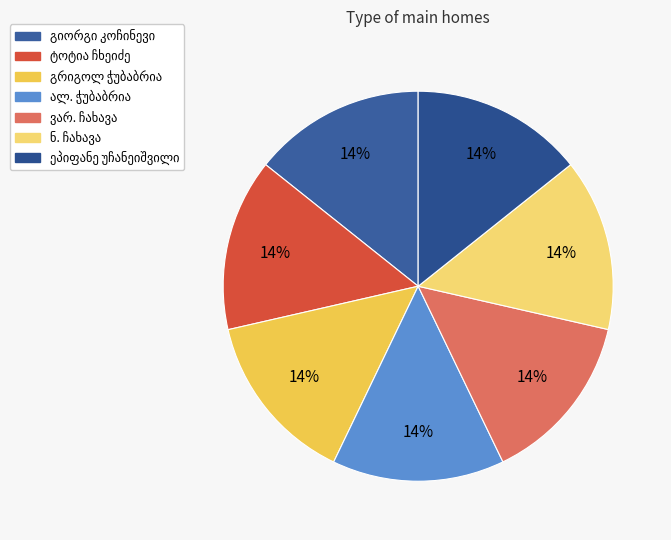

What is the total percentage of ვარ. ჩახავა and ალ. ჭუბაბრია?

28.6%